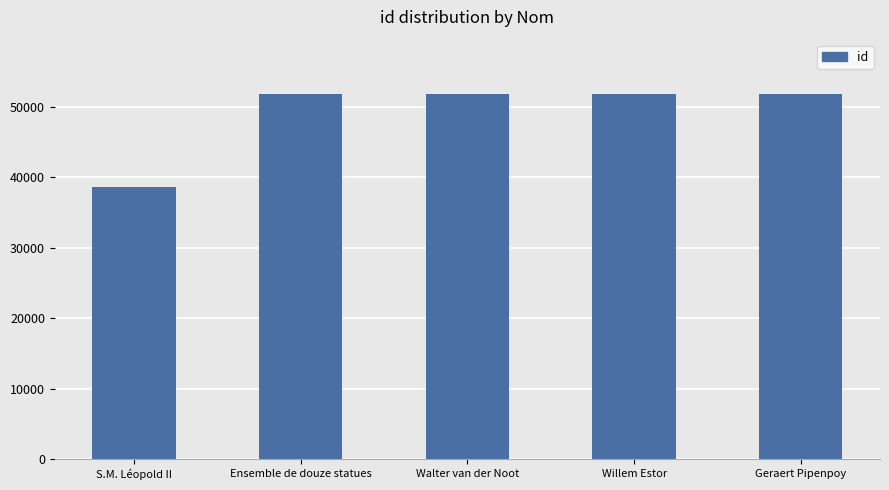

What is the average value?

49157